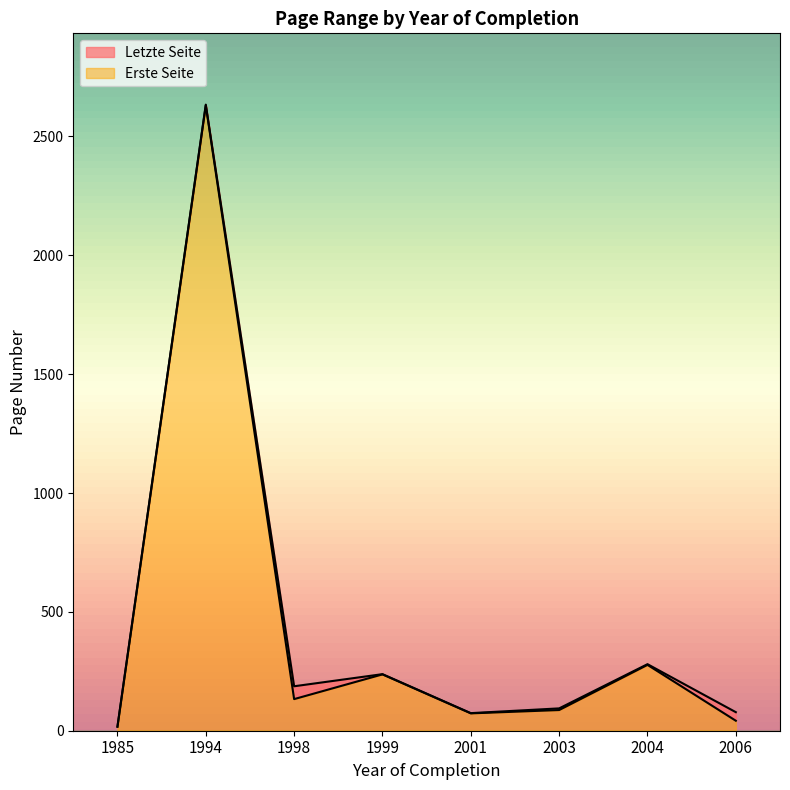

How many data points in Erste Seite are above 133?

3